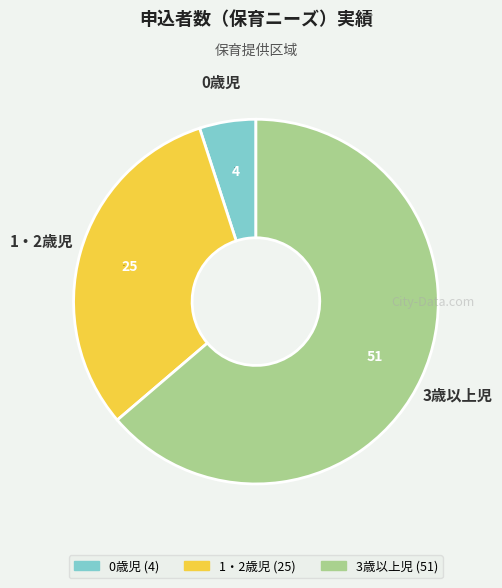

To the nearest percent, what percentage of the pie is 1・2歳児?

31%